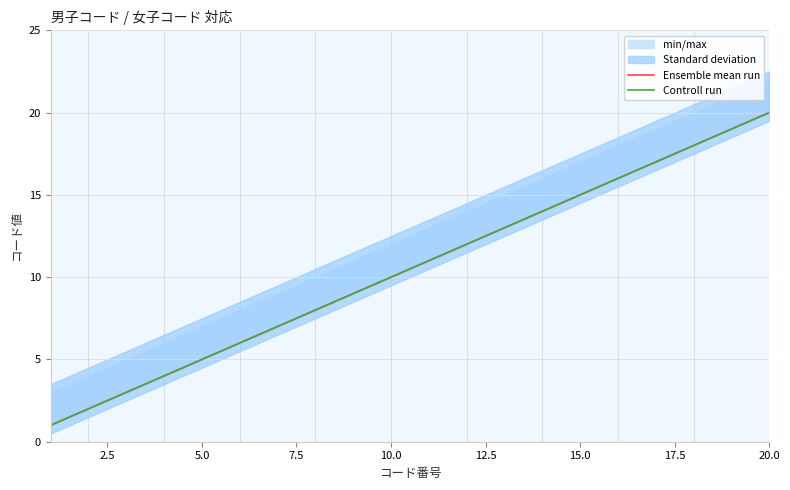

What position from the right is 9?

11